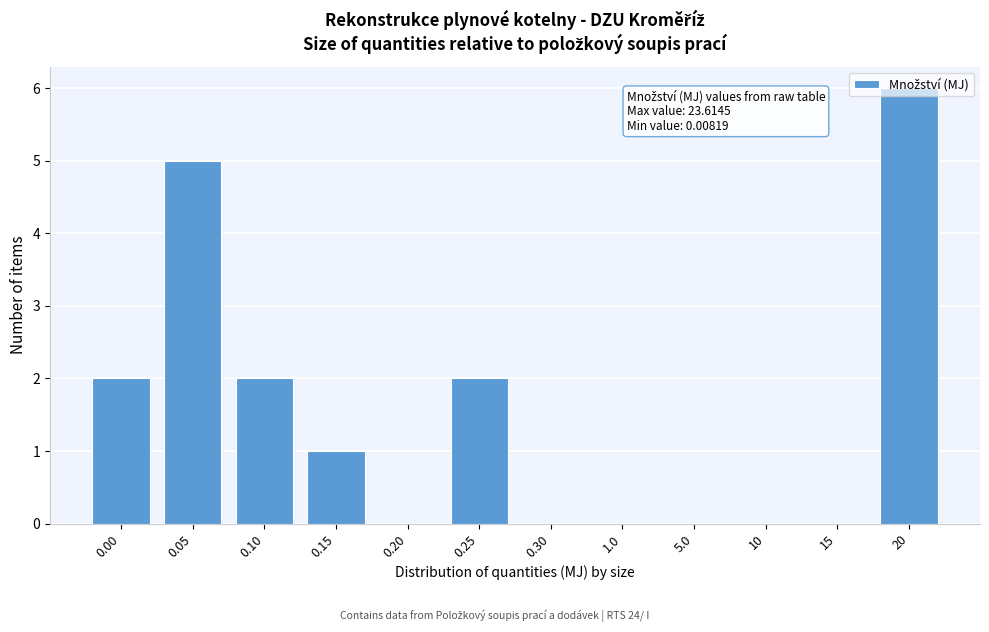

Read the value at 20.

6